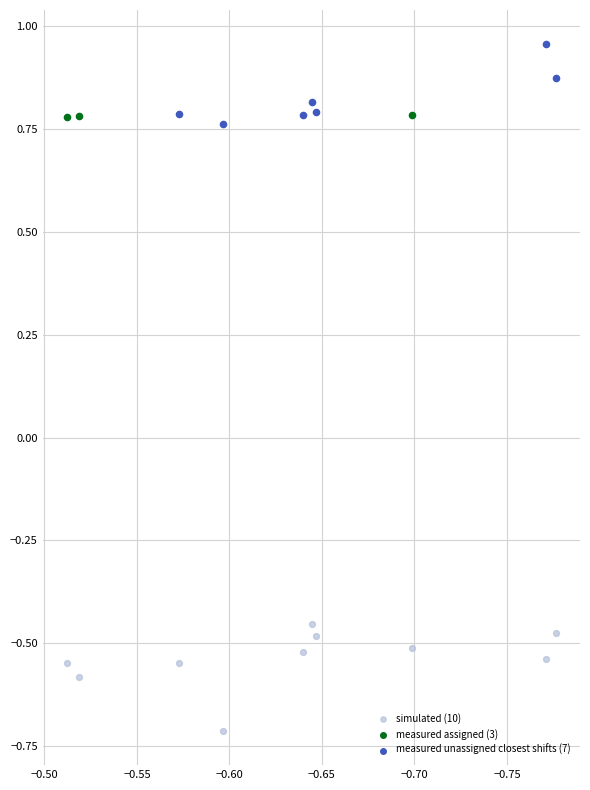

Which series reaches the maximum Y coordinate?

measured unassigned closest shifts (7)